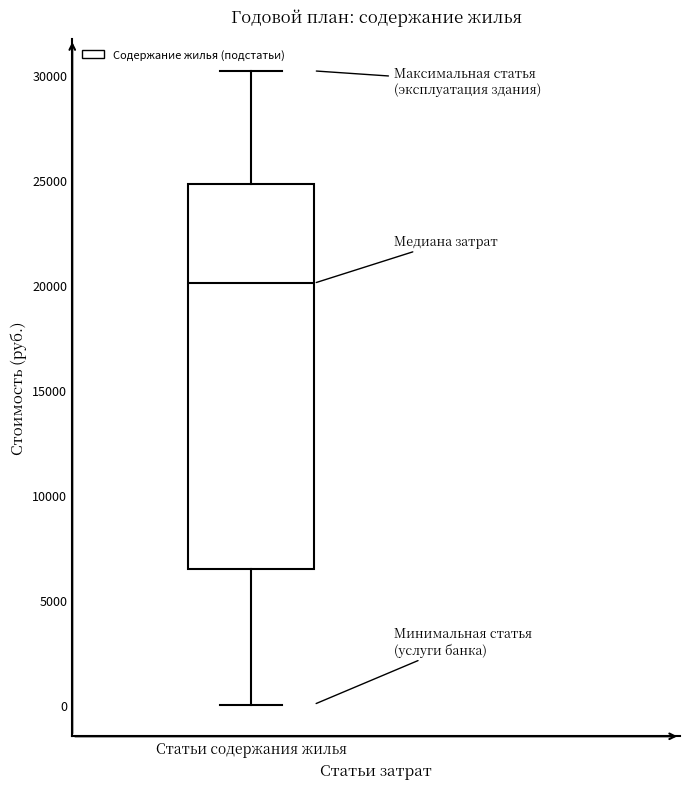

Transcribe this box plot: give where the median line is, the range the box spans, and where the two whiskers end, as read against the y-axis. The values are not printed on the chart, so give them approximately, as read against the axis.

median 20000, box 6500 to 25000, whiskers 0 to 30000